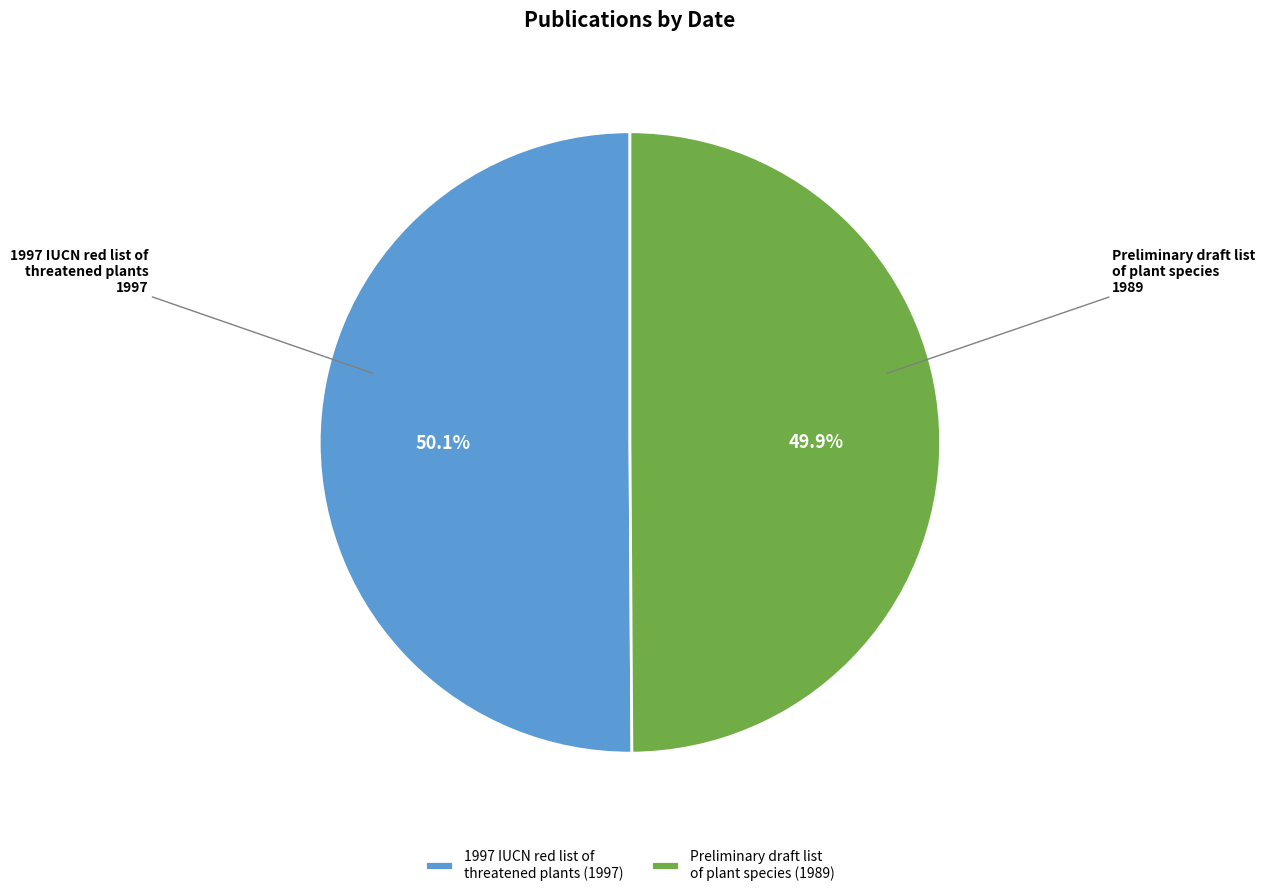

Approximately how many times larger is the value at 1997 IUCN red list of threatened plants compared to Preliminary draft list of plant species?

1.0